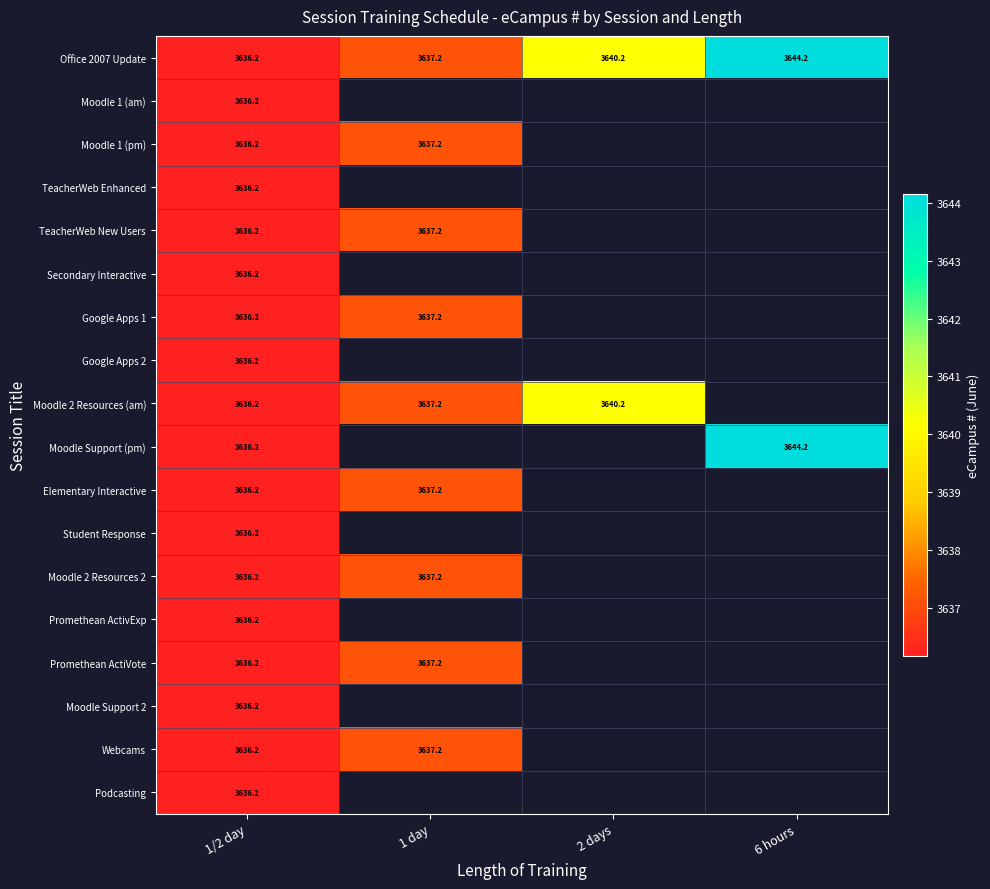

Is it true that Secondary Interactive equals 3636.2 at 1/2 day?

True